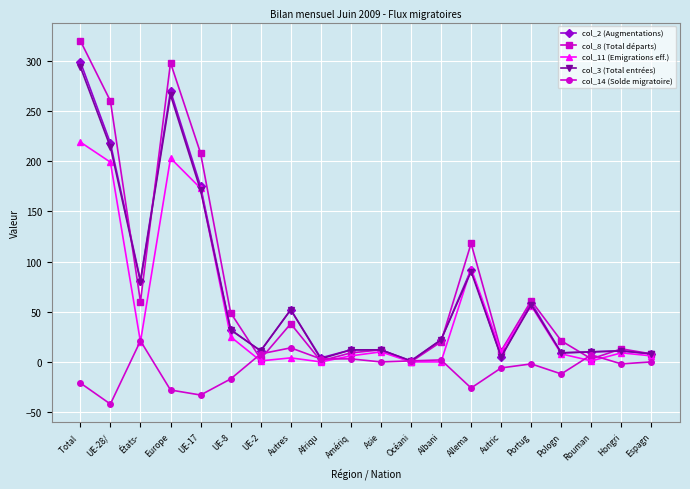

The col_3 (Total entrées) series shows 38 at Allema. True or false?

False